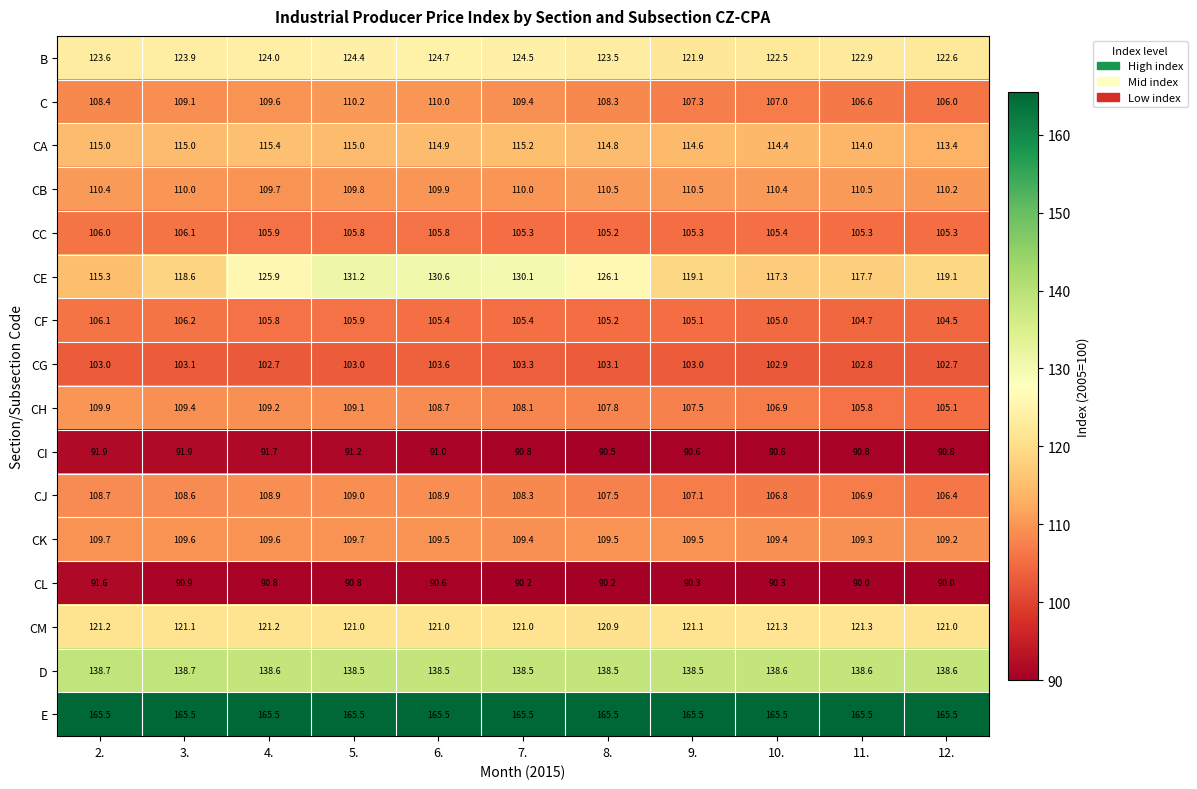

What is the total value across all series at 11.?

1812.7